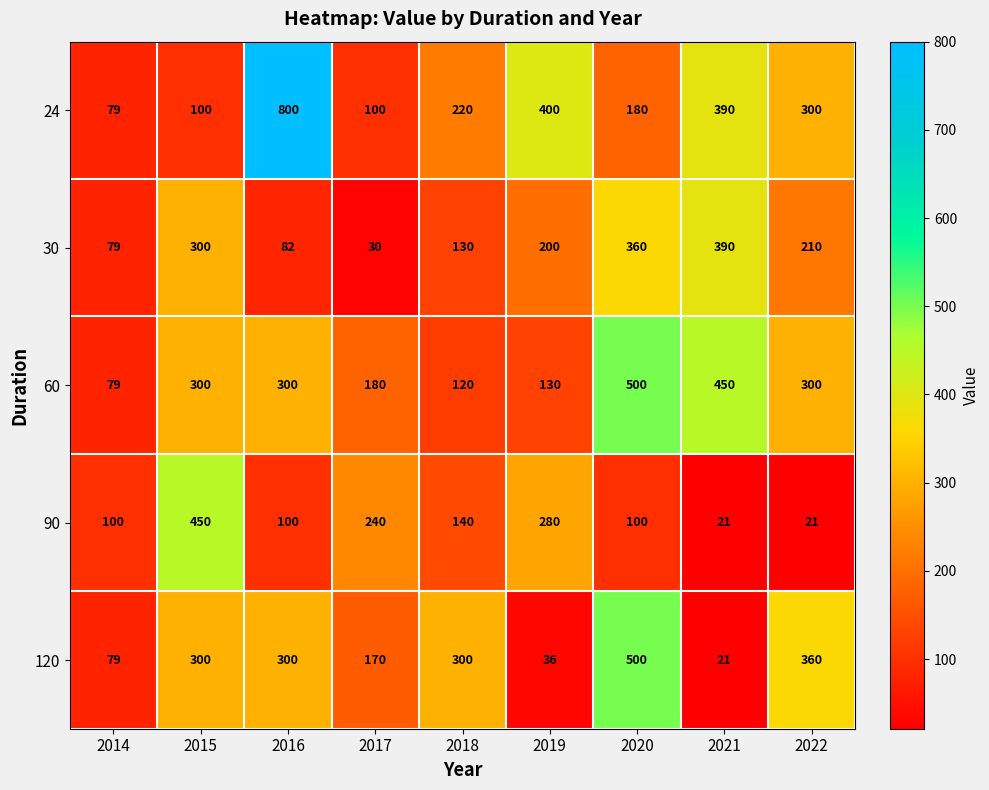

What is the sum of all 90 values?

1452